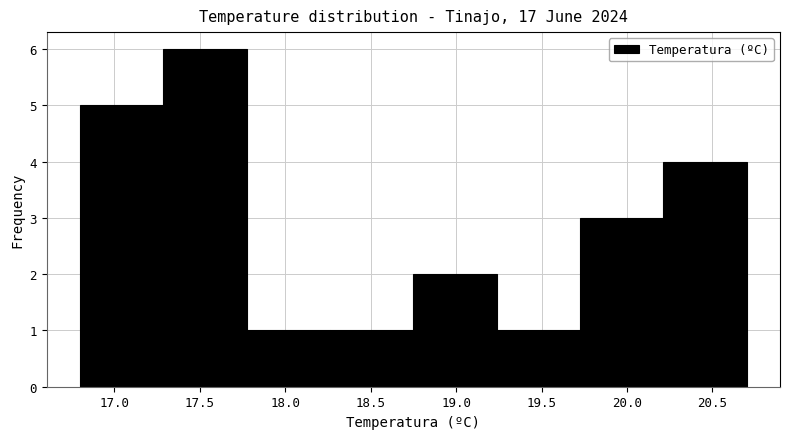

Reading left to right, list every bar in this chart as the range it spans on the x-axis followed by its height. Neither the bar edges nor the heights are printed on the chart, so give them approximately, as read against the axes.

16.80 to 17.30: 5
17.30 to 17.80: 6
17.80 to 18.25: 1
18.25 to 18.75: 1
18.75 to 19.25: 2
19.25 to 19.75: 1
19.75 to 20.20: 3
20.20 to 20.70: 4